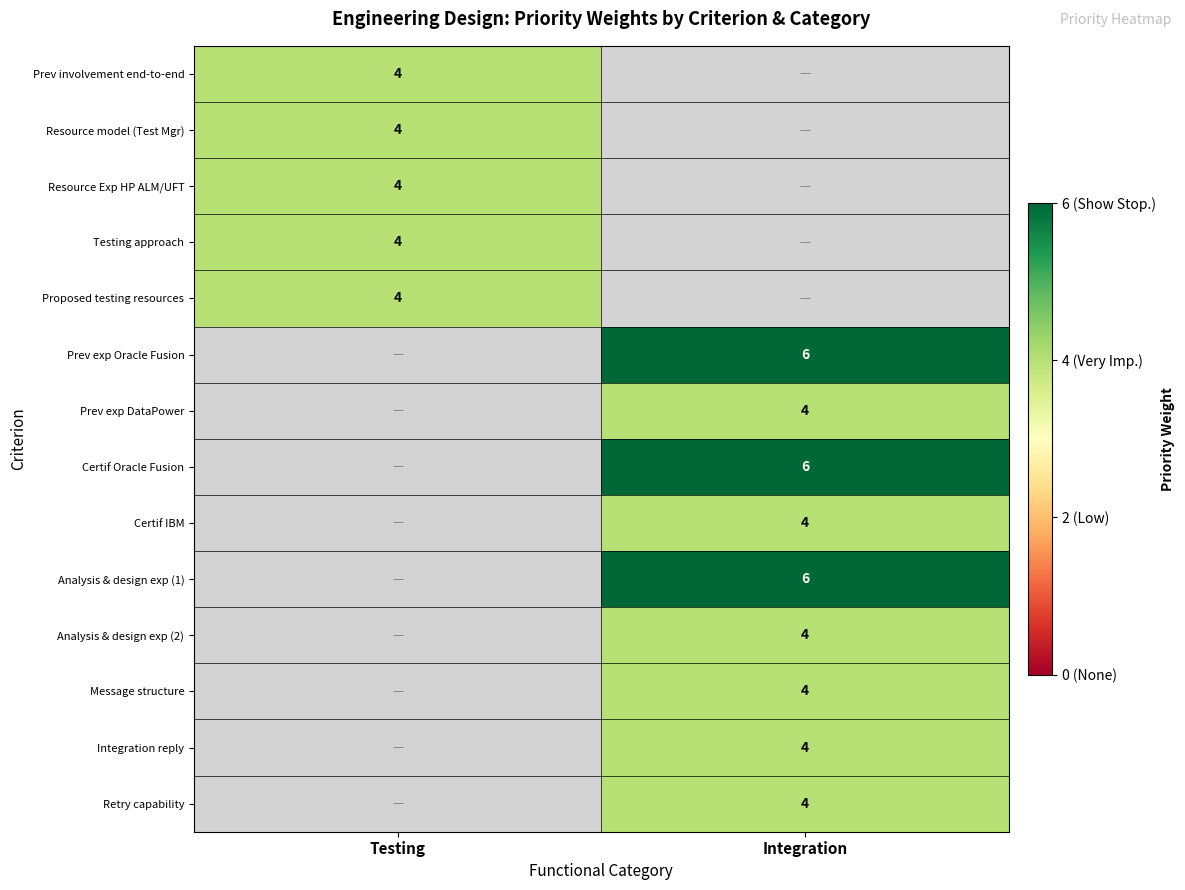

The value of Retry capability at Integration is 7. True or false?

False